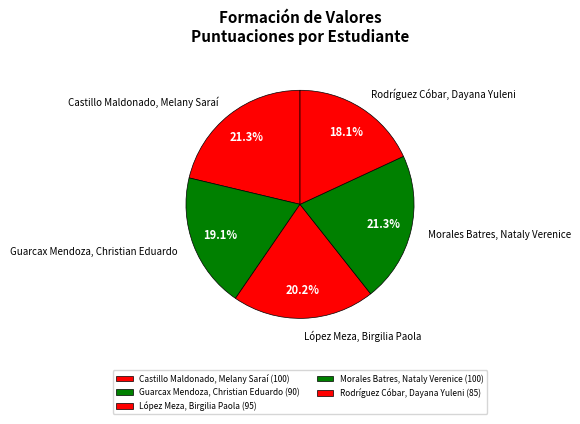

How many slices are in this pie chart?

5